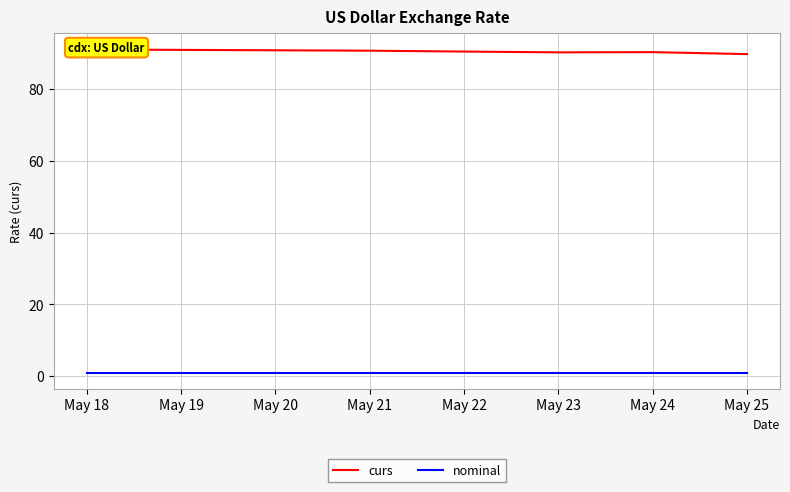

What is the difference between the highest and lowest values at May 18?

90.0